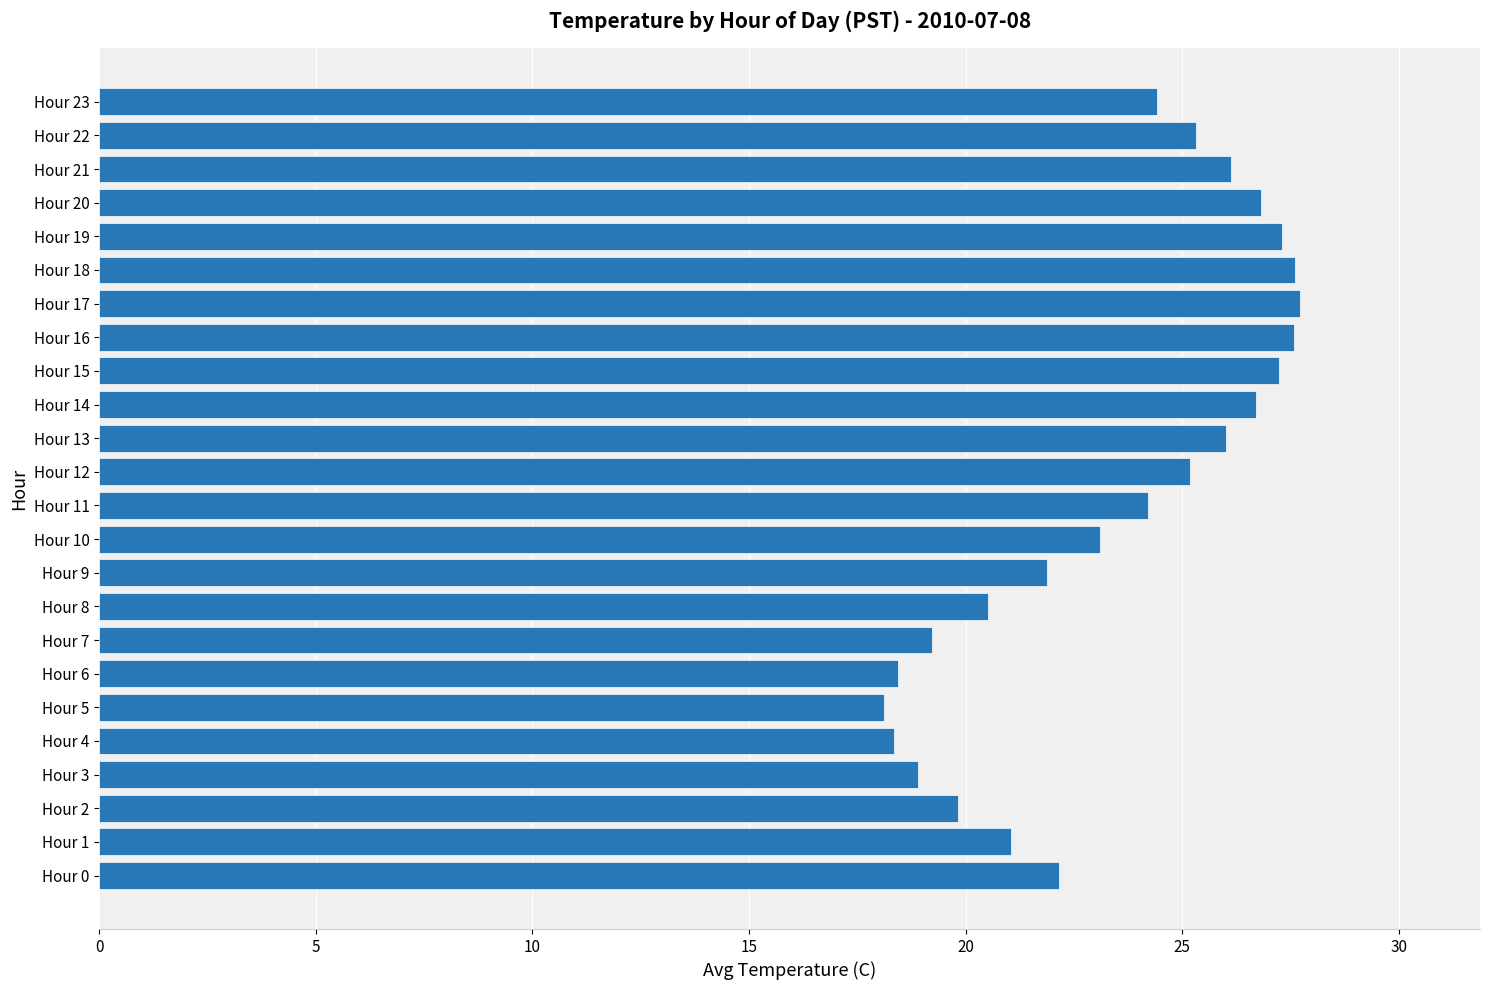

Does the chart contain stacked bars?

No